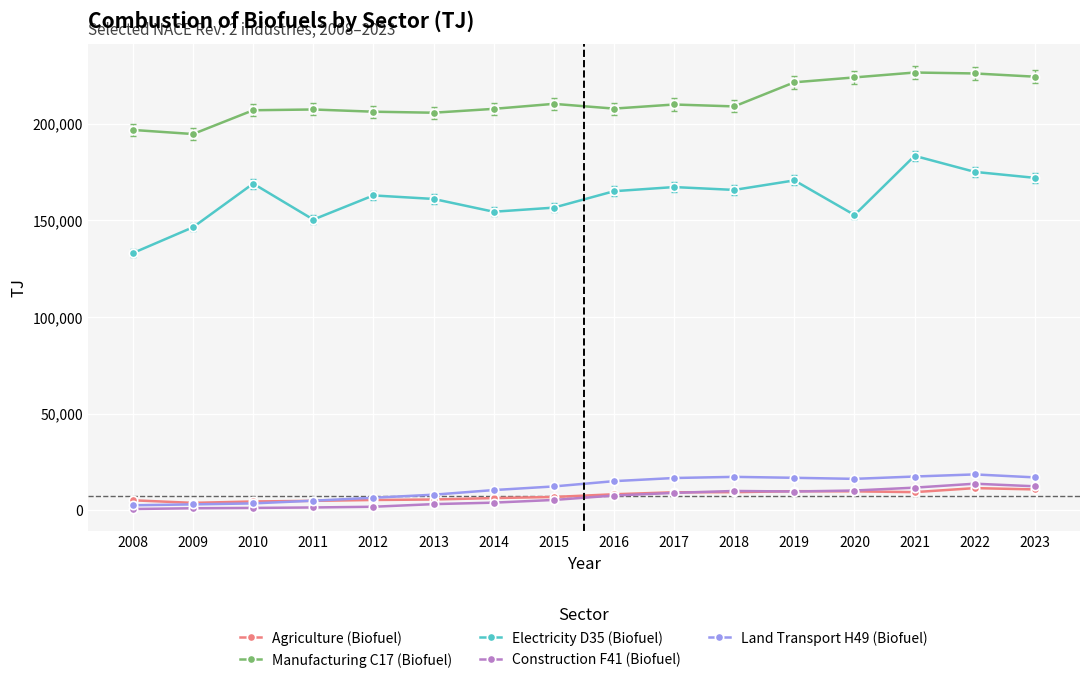

The value of Manufacturing C17 (Biofuel) at 2008 is 196796.5. True or false?

True